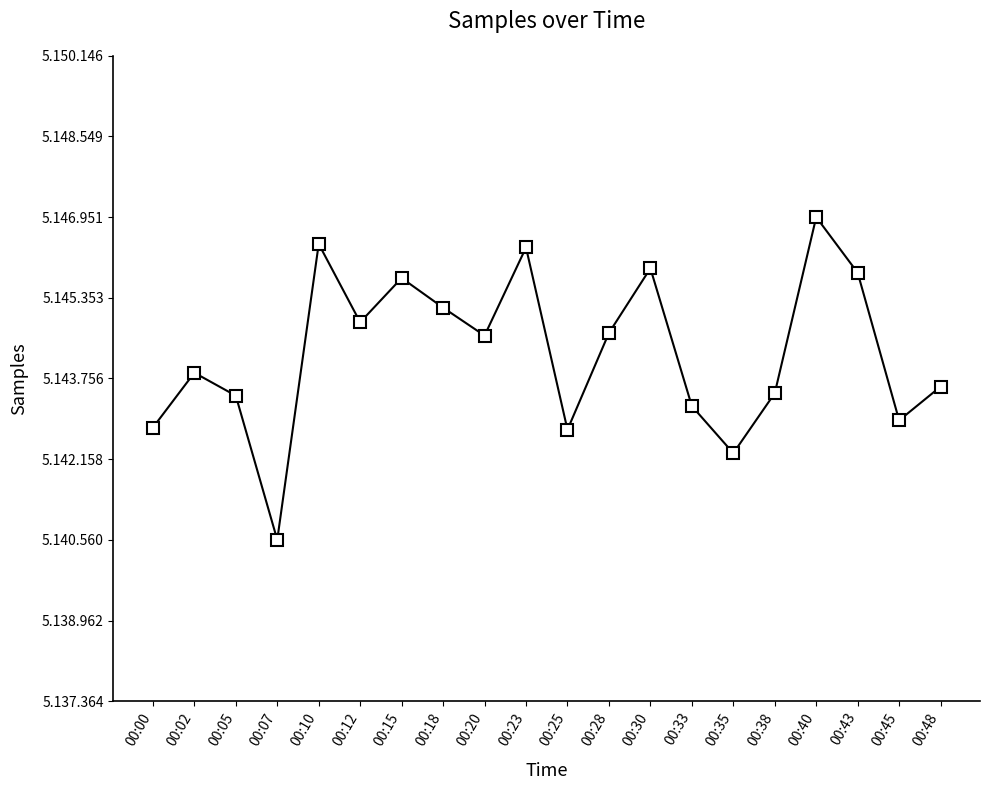

True or false: the data shows 1630813 at 00:48.

False